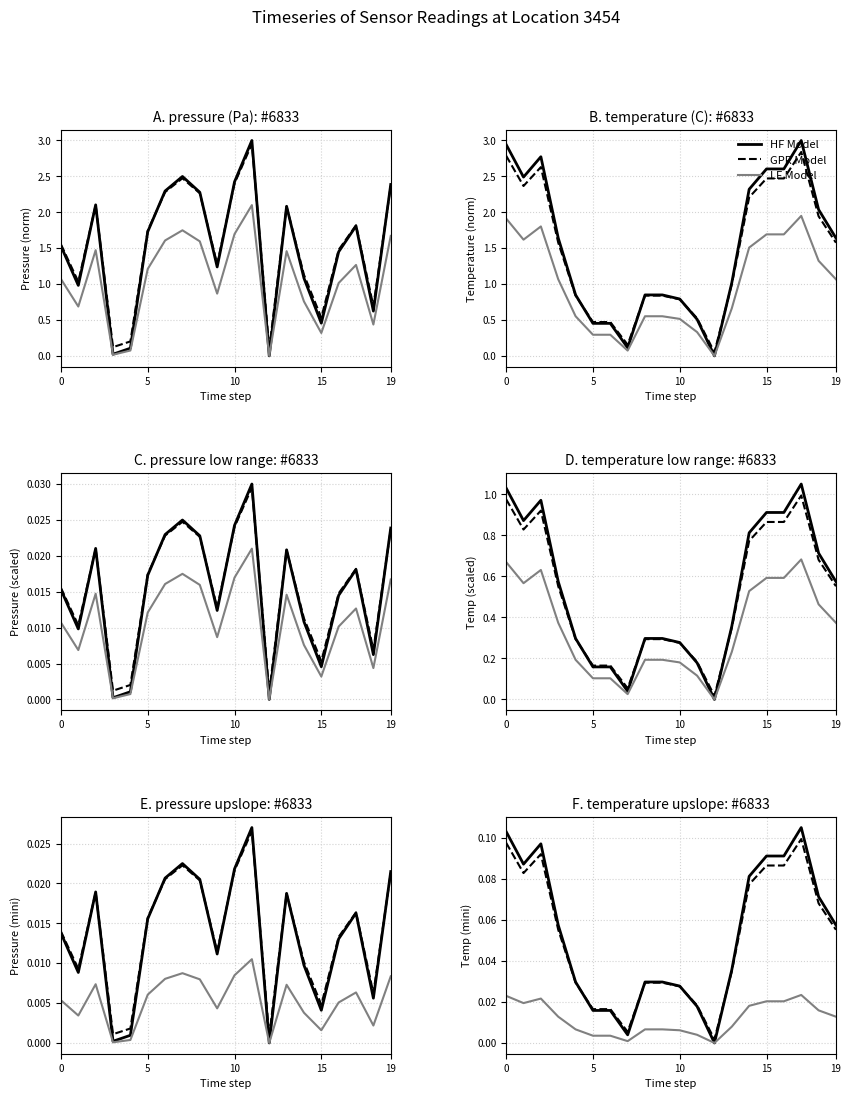

Reading right to left, transcribe all the data shown in this chart.

HF Model: 0.1	0.1	0.1	0.1	0.1	0.1	0.0	0.0	0.0	0.0	0.0	0.0	0.0	0.0	0.0	0.0	0.1	0.1	0.1	0.1
GPR Model: 0.1	0.1	0.1	0.1	0.1	0.1	0.0	0.0	0.0	0.0	0.0	0.0	0.0	0.0	0.0	0.0	0.1	0.1	0.1	0.1
LF Model: 0.0	0.0	0.0	0.0	0.0	0.0	0.0	0.0	0.0	0.0	0.0	0.0	0.0	0.0	0.0	0.0	0.0	0.0	0.0	0.0